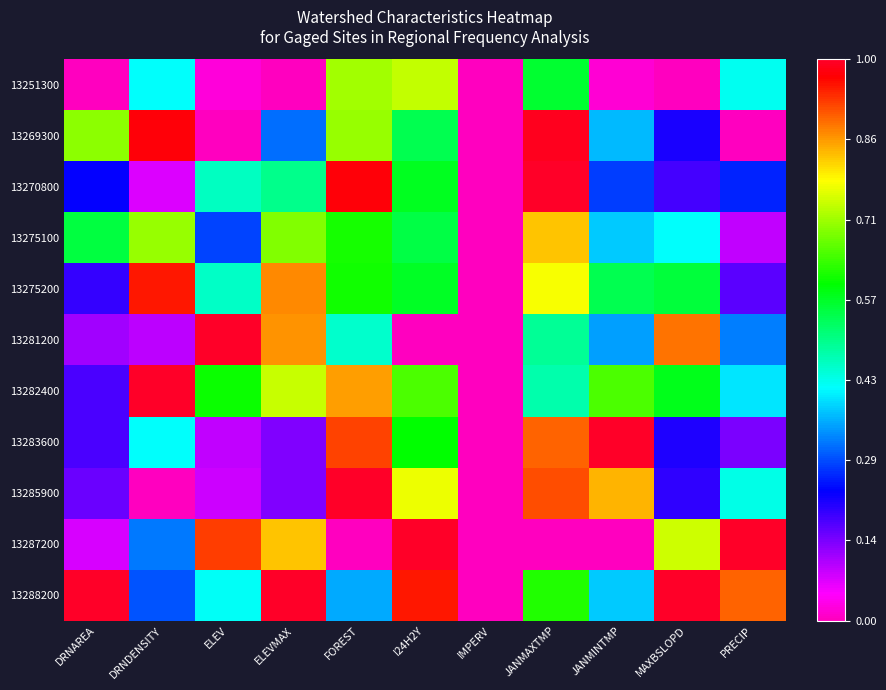

Reading left to right, what are all the values shown in this chart?

13251300: DRNAREA=0.0	DRNDENSITY=0.4	ELEV=0.0	ELEVMAX=0.0	FOREST=0.7	I24H2Y=0.7	IMPERV=0.0	JANMAXTMP=0.6	JANMINTMP=0.0	MAXBSLOPD=0.0	PRECIP=0.4
13269300: DRNAREA=0.7	DRNDENSITY=1.0	ELEV=0.0	ELEVMAX=0.3	FOREST=0.7	I24H2Y=0.5	IMPERV=0.0	JANMAXTMP=1.0	JANMINTMP=0.4	MAXBSLOPD=0.2	PRECIP=0.0
13270800: DRNAREA=0.2	DRNDENSITY=0.1	ELEV=0.5	ELEVMAX=0.5	FOREST=1.0	I24H2Y=0.6	IMPERV=0.0	JANMAXTMP=1.0	JANMINTMP=0.3	MAXBSLOPD=0.2	PRECIP=0.3
13275100: DRNAREA=0.6	DRNDENSITY=0.7	ELEV=0.3	ELEVMAX=0.7	FOREST=0.6	I24H2Y=0.6	IMPERV=0.0	JANMAXTMP=0.8	JANMINTMP=0.4	MAXBSLOPD=0.4	PRECIP=0.1
13275200: DRNAREA=0.2	DRNDENSITY=1.0	ELEV=0.5	ELEVMAX=0.9	FOREST=0.6	I24H2Y=0.6	IMPERV=0.0	JANMAXTMP=0.8	JANMINTMP=0.5	MAXBSLOPD=0.6	PRECIP=0.2
13281200: DRNAREA=0.1	DRNDENSITY=0.1	ELEV=1.0	ELEVMAX=0.9	FOREST=0.5	I24H2Y=0.0	IMPERV=0.0	JANMAXTMP=0.5	JANMINTMP=0.3	MAXBSLOPD=0.9	PRECIP=0.3
13282400: DRNAREA=0.2	DRNDENSITY=1.0	ELEV=0.6	ELEVMAX=0.7	FOREST=0.9	I24H2Y=0.7	IMPERV=0.0	JANMAXTMP=0.5	JANMINTMP=0.7	MAXBSLOPD=0.6	PRECIP=0.4
13283600: DRNAREA=0.2	DRNDENSITY=0.4	ELEV=0.1	ELEVMAX=0.1	FOREST=0.9	I24H2Y=0.6	IMPERV=0.0	JANMAXTMP=0.9	JANMINTMP=1.0	MAXBSLOPD=0.2	PRECIP=0.1
13285900: DRNAREA=0.2	DRNDENSITY=0.0	ELEV=0.1	ELEVMAX=0.1	FOREST=1.0	I24H2Y=0.8	IMPERV=0.0	JANMAXTMP=0.9	JANMINTMP=0.8	MAXBSLOPD=0.2	PRECIP=0.4
13287200: DRNAREA=0.1	DRNDENSITY=0.3	ELEV=0.9	ELEVMAX=0.8	FOREST=0.0	I24H2Y=1.0	IMPERV=0.0	JANMAXTMP=0.0	JANMINTMP=0.0	MAXBSLOPD=0.7	PRECIP=1.0
13288200: DRNAREA=1.0	DRNDENSITY=0.3	ELEV=0.4	ELEVMAX=1.0	FOREST=0.4	I24H2Y=1.0	IMPERV=0.0	JANMAXTMP=0.6	JANMINTMP=0.4	MAXBSLOPD=1.0	PRECIP=0.9